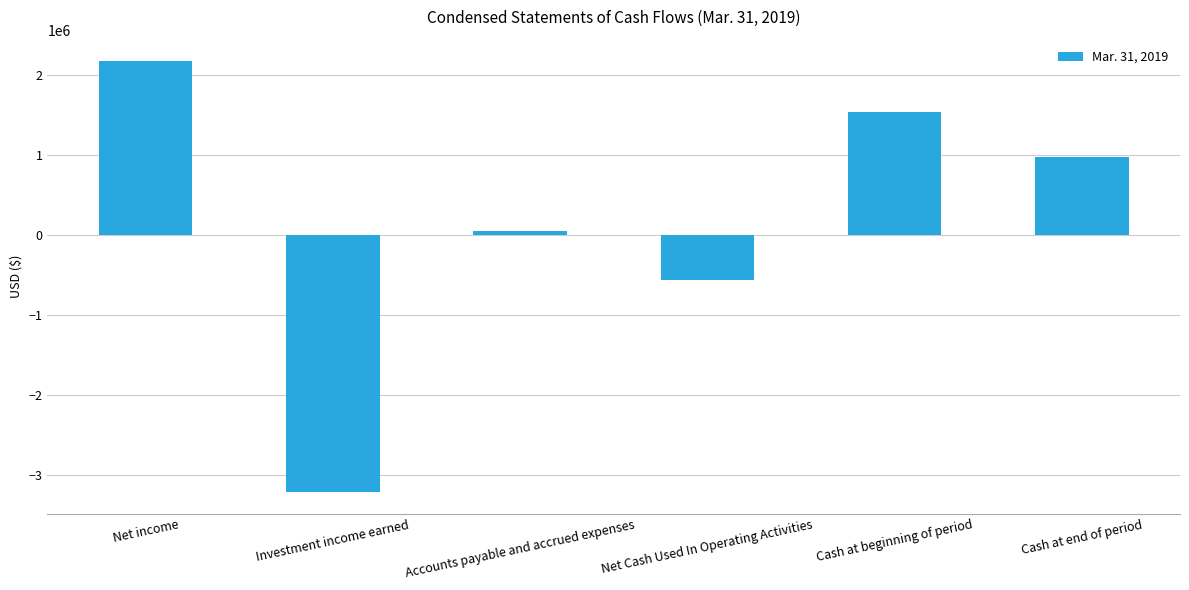

True or false: the data shows 2242378 at Cash at beginning of period.

False